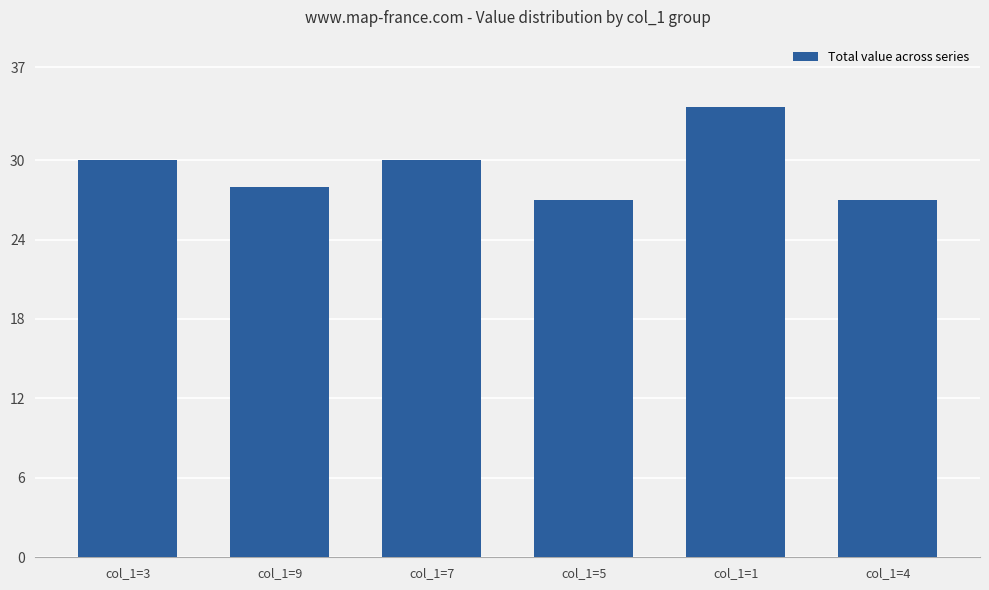

At which category does the chart reach its peak across all series?

col_1=1